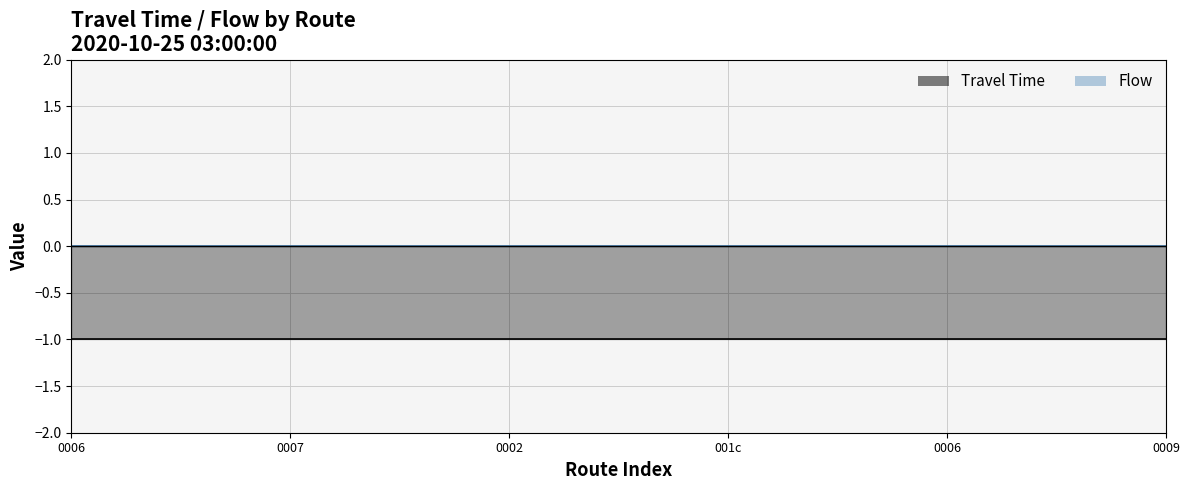

What is the smallest value displayed?

-1